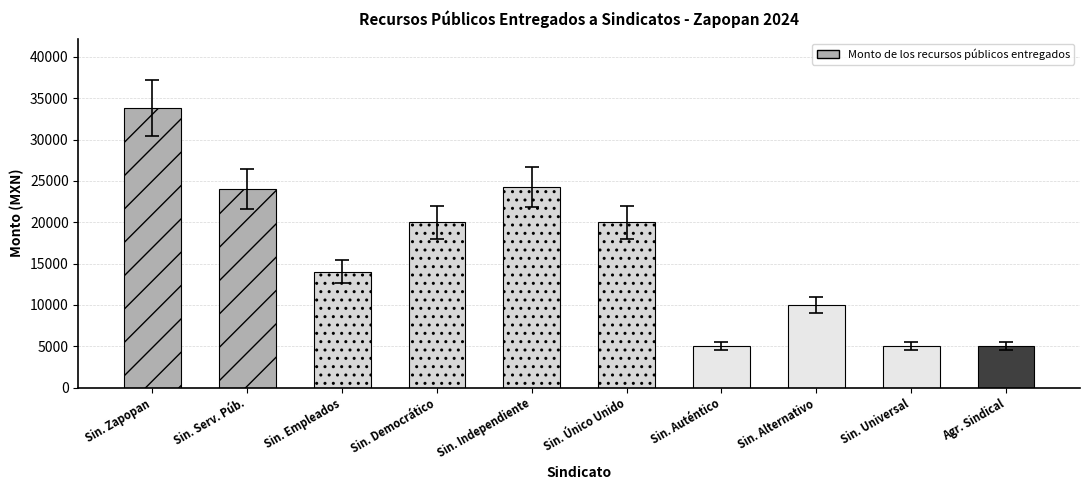

Which has a higher value, Sindicato Autentico de Servidores Públicos or Sindicato de Servidores Públicos?

Sindicato de Servidores Públicos